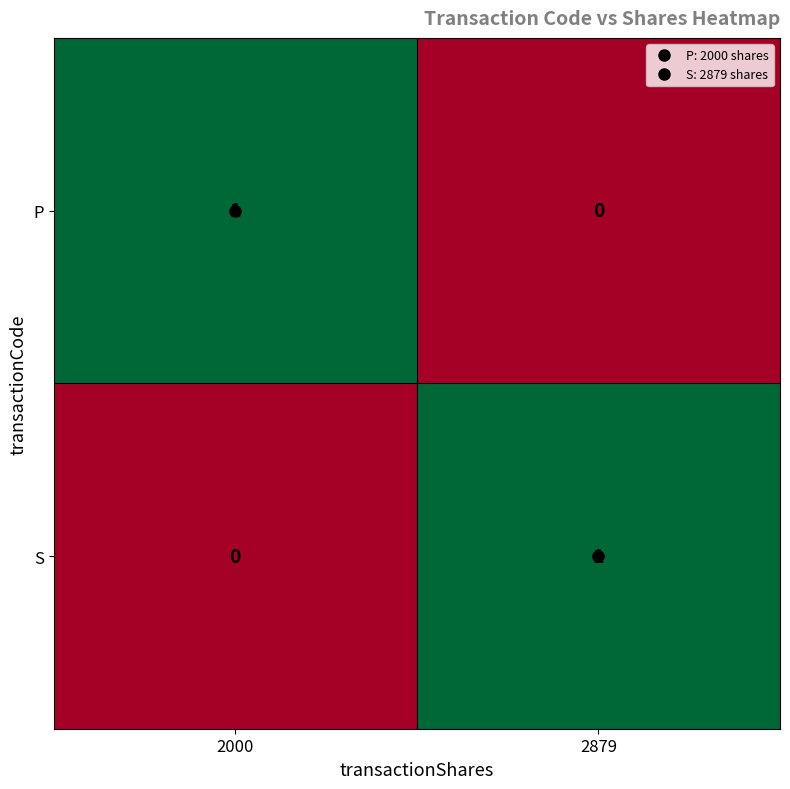

At which label is P closest to 0?

2879